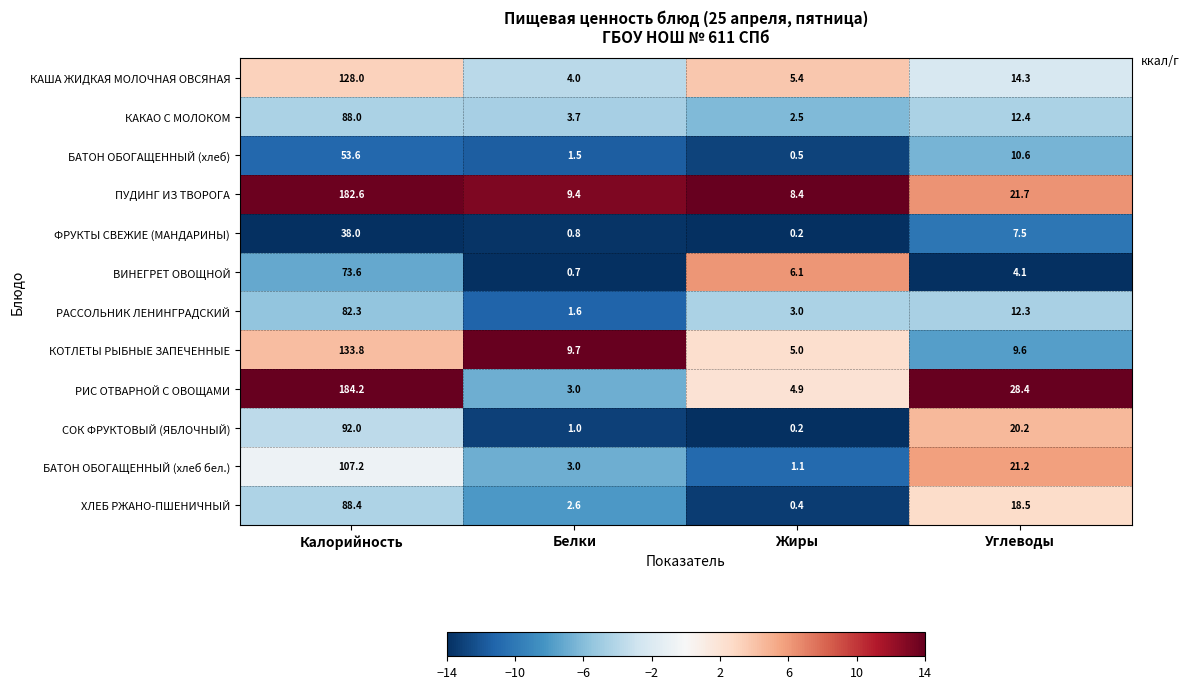

What is the sum of the КОТЛЕТЫ РЫБНЫЕ ЗАПЕЧЕННЫЕ values at Жиры and Белки?

14.7